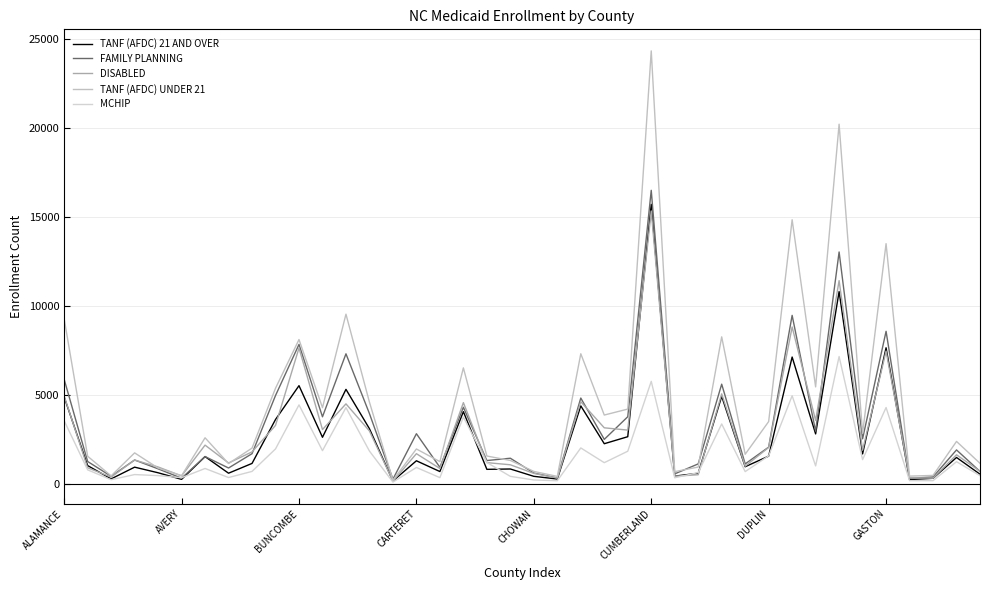

What is the label of the 32nd point from the right?

8